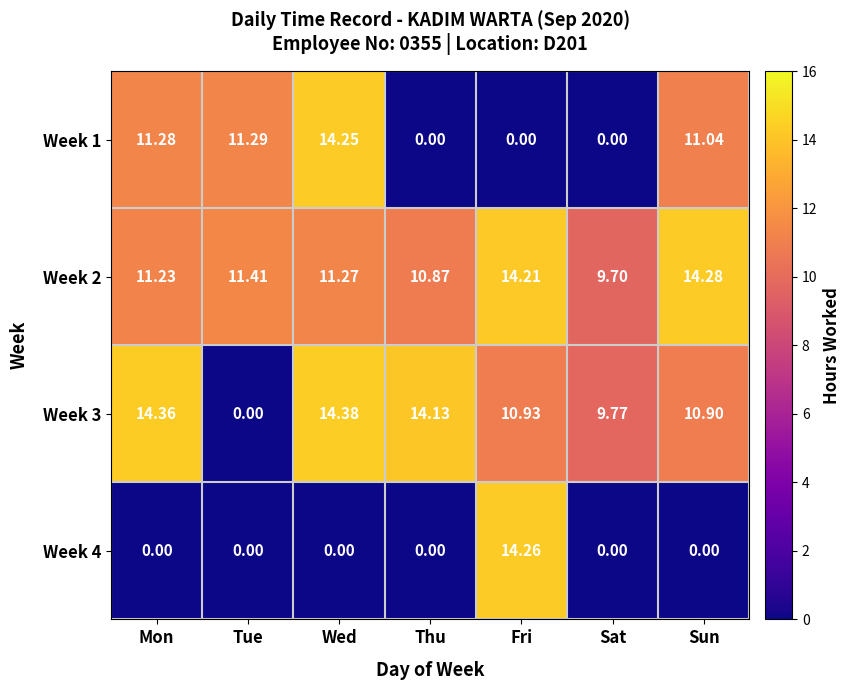

Where is Week 3 nearest to the value 7?

Sat